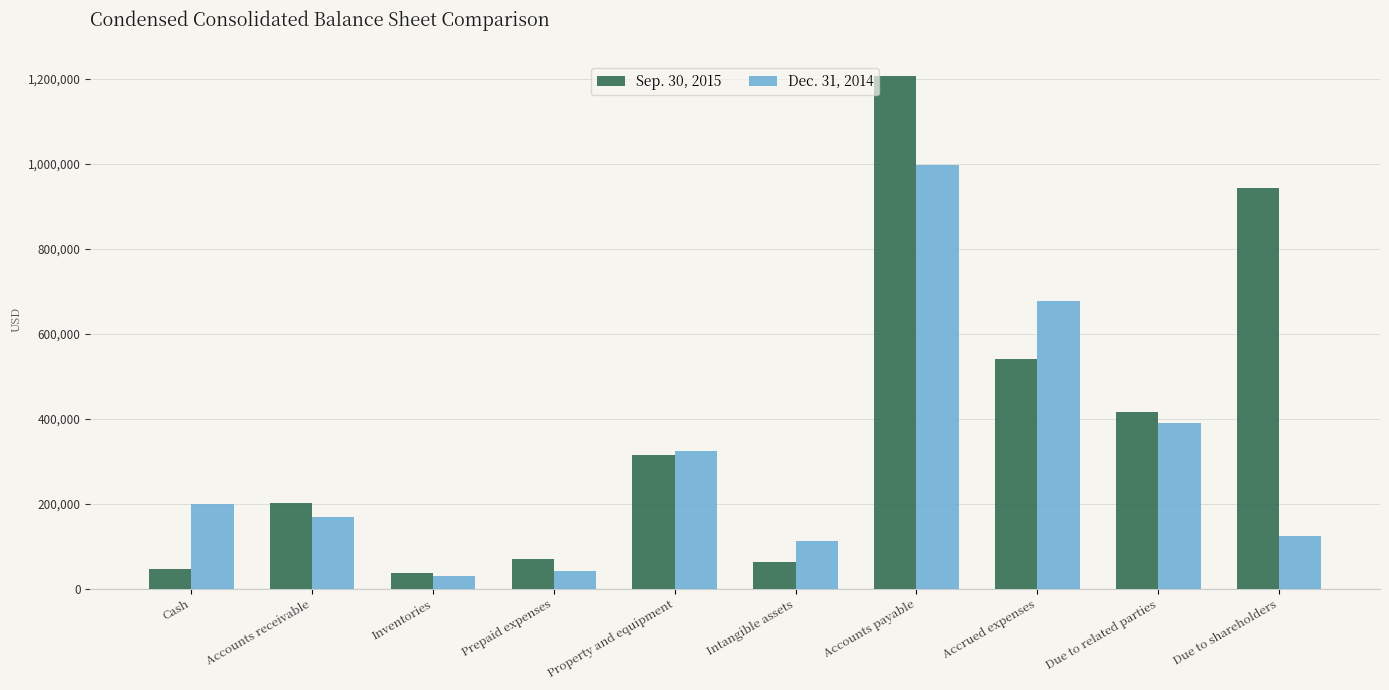

Rank the series at Inventories from lowest to highest value.

Dec. 31, 2014, Sep. 30, 2015